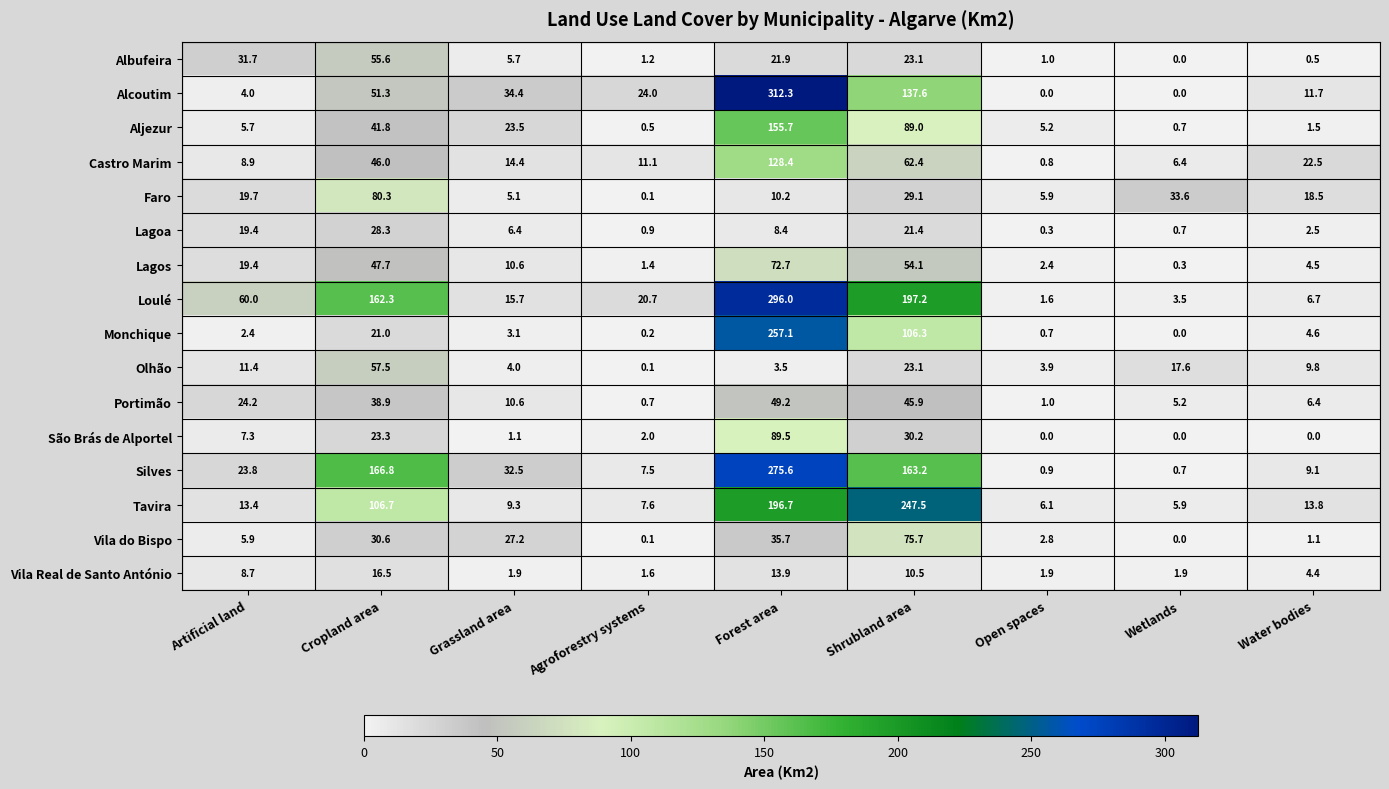

List the labels in order of Albufeira value, largest first.

Cropland area, Artificial land, Shrubland area, Forest area, Grassland area, Agroforestry systems, Open spaces, Water bodies, Wetlands